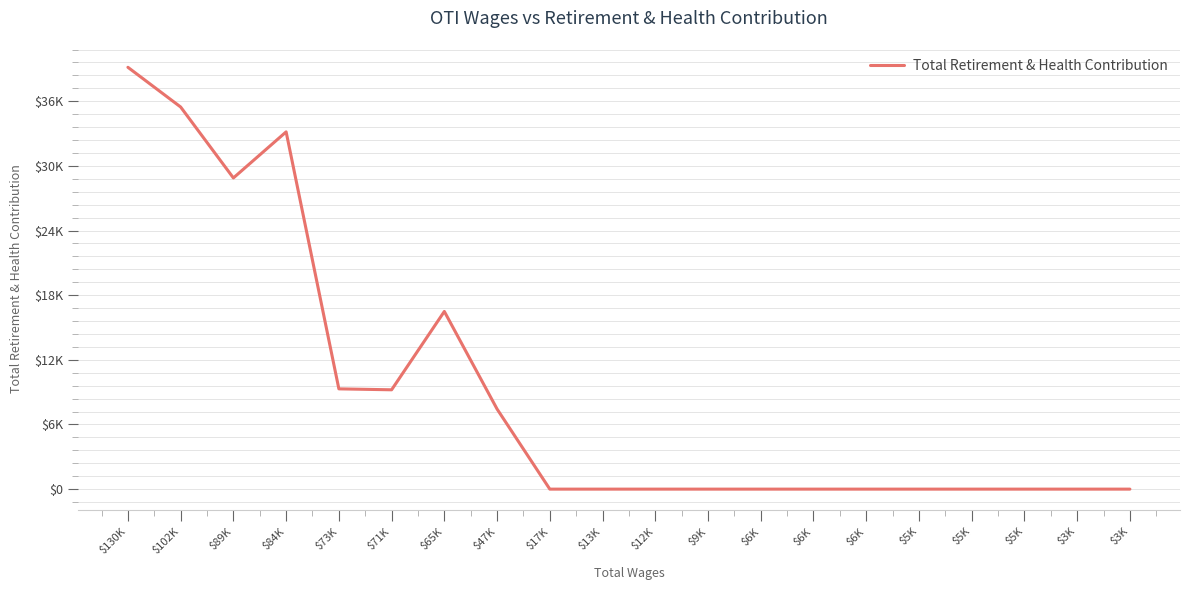

Reading right to left, what are all the values shown in this chart?

$3K=0	$3K=0	$5K=0	$5K=0	$5K=0	$6K=0	$6K=0	$6K=0	$9K=0	$12K=0	$13K=0	$17K=0	$47K=7433	$65K=16491	$71K=9219	$73K=9307	$84K=33159	$89K=28882	$102K=35466	$130K=39151